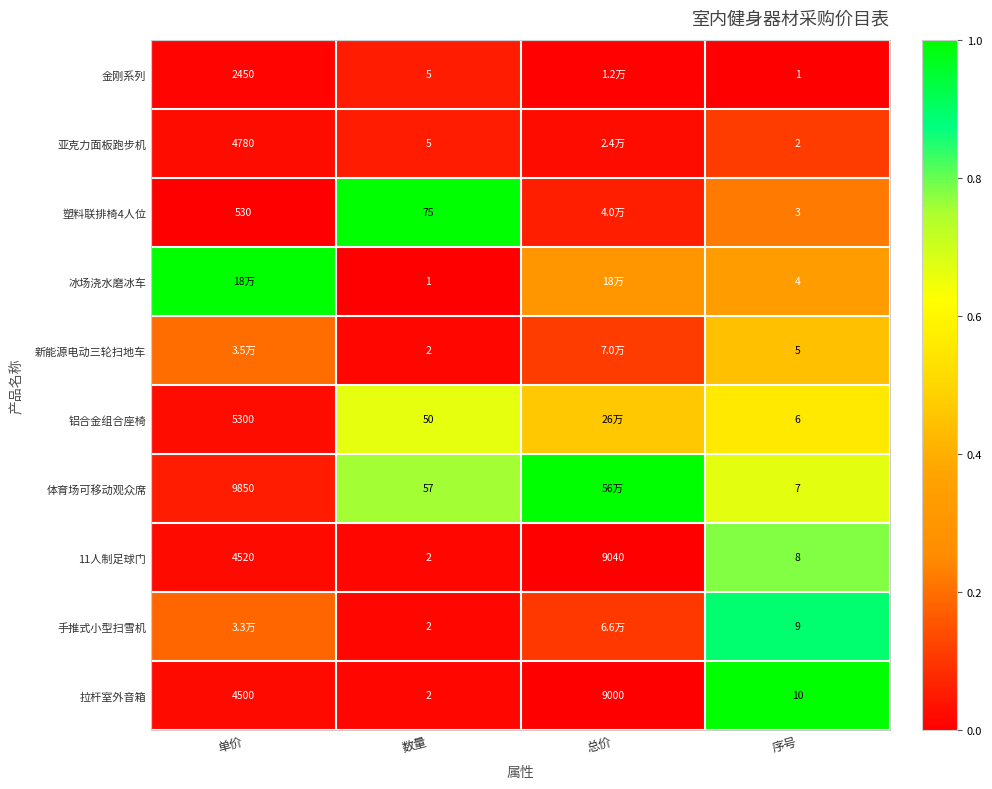

Rank the categories by 11人制足球门 value from lowest to highest.

数量, 序号, 单价, 总价